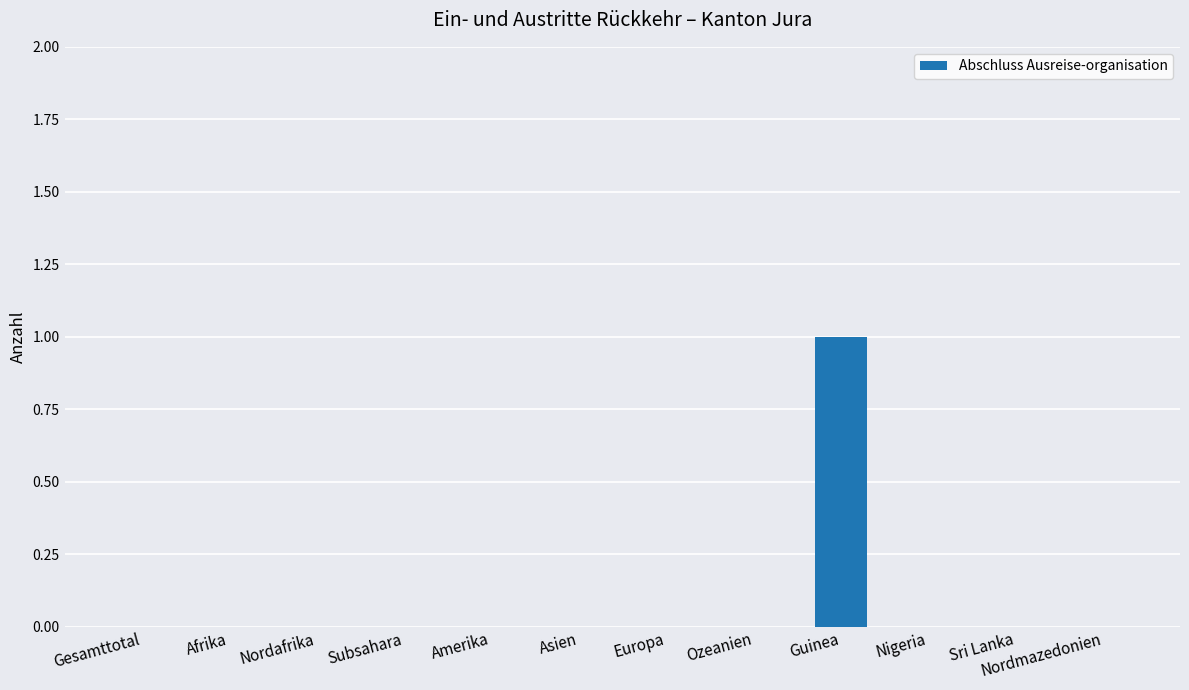

Reading left to right, extract all data points from this chart.

Gesamttotal=0	Afrika=0	Nordafrika=0	Subsahara=0	Amerika=0	Asien=0	Europa=0	Ozeanien=0	Guinea=1	Nigeria=0	Sri Lanka=0	Nordmazedonien=0